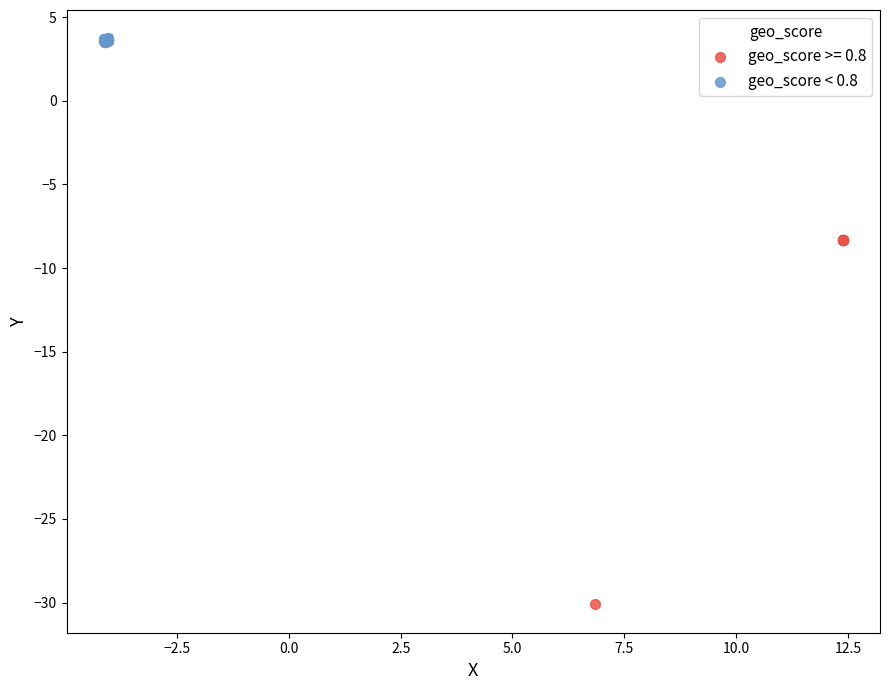

Which series reaches the minimum Y coordinate?

geo_score >= 0.8